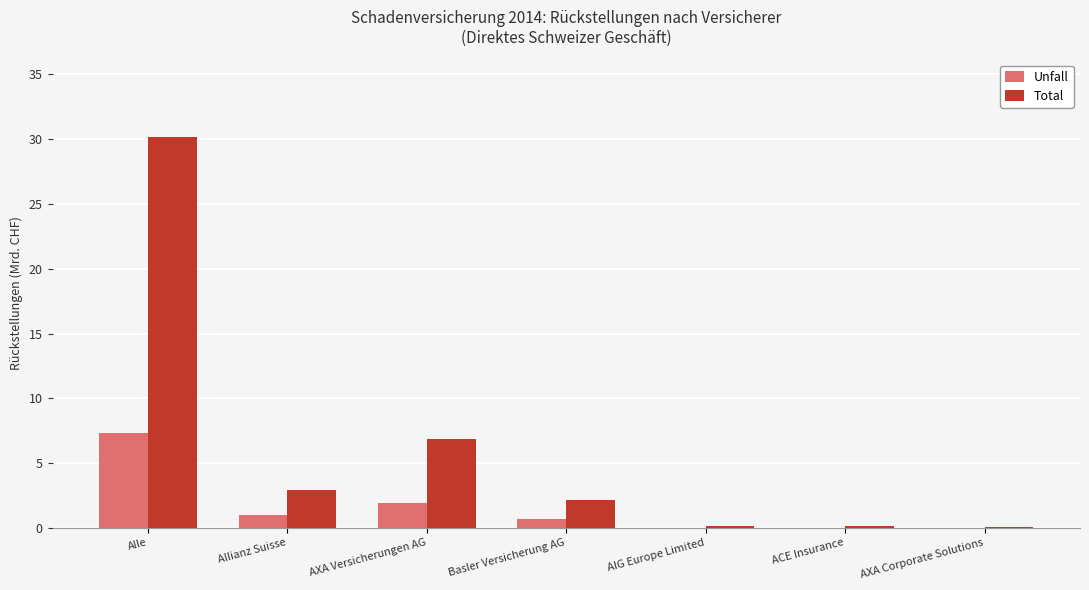

Which category has the highest value in the Unfall series?

Alle